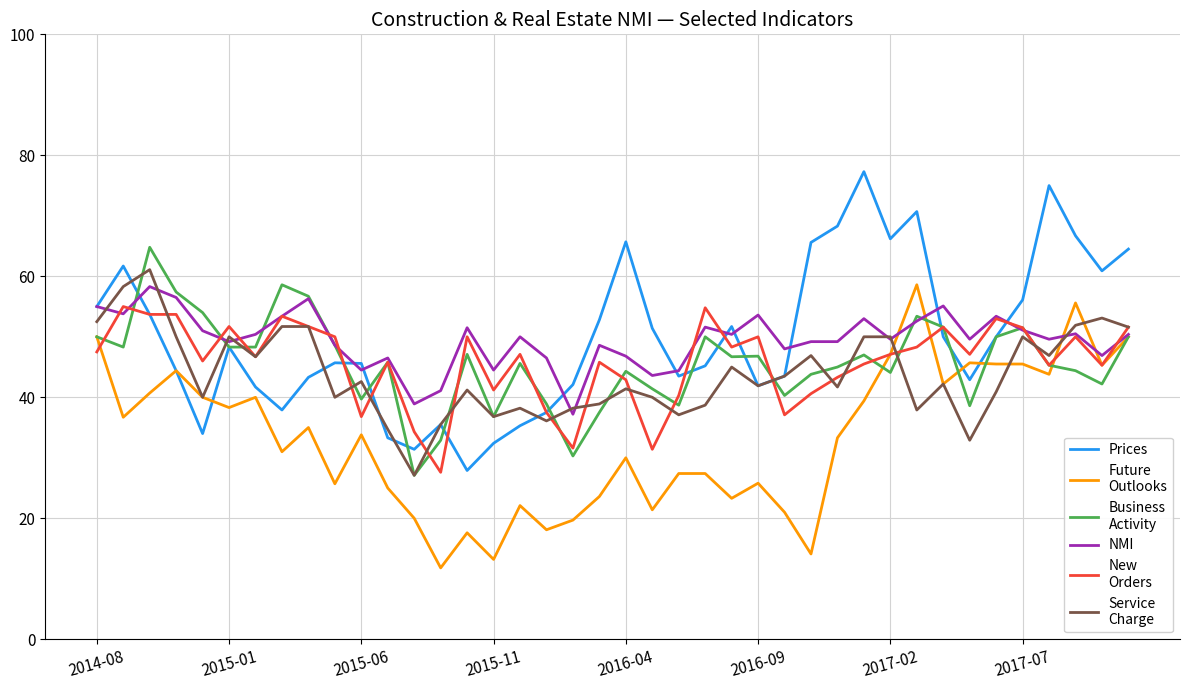

What is the minimum value shown in the chart?

11.8